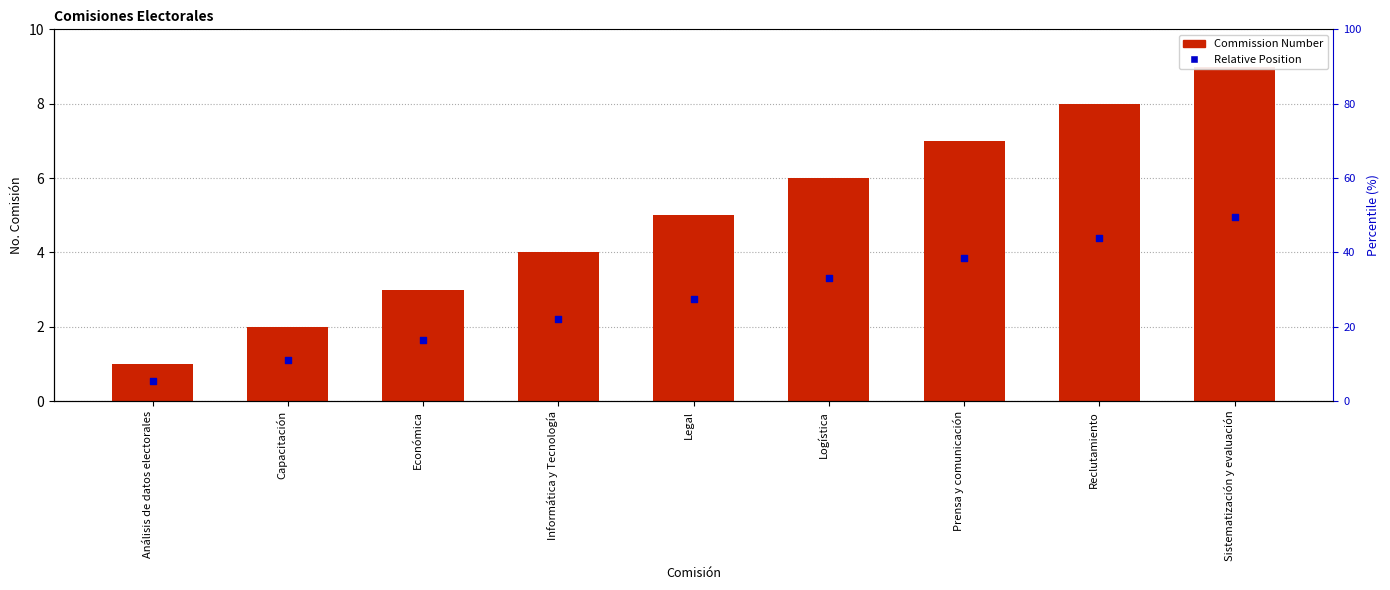

Is the value of Relative Position at Análisis de datos electorales greater than the value of Commission Number at Económica?

No